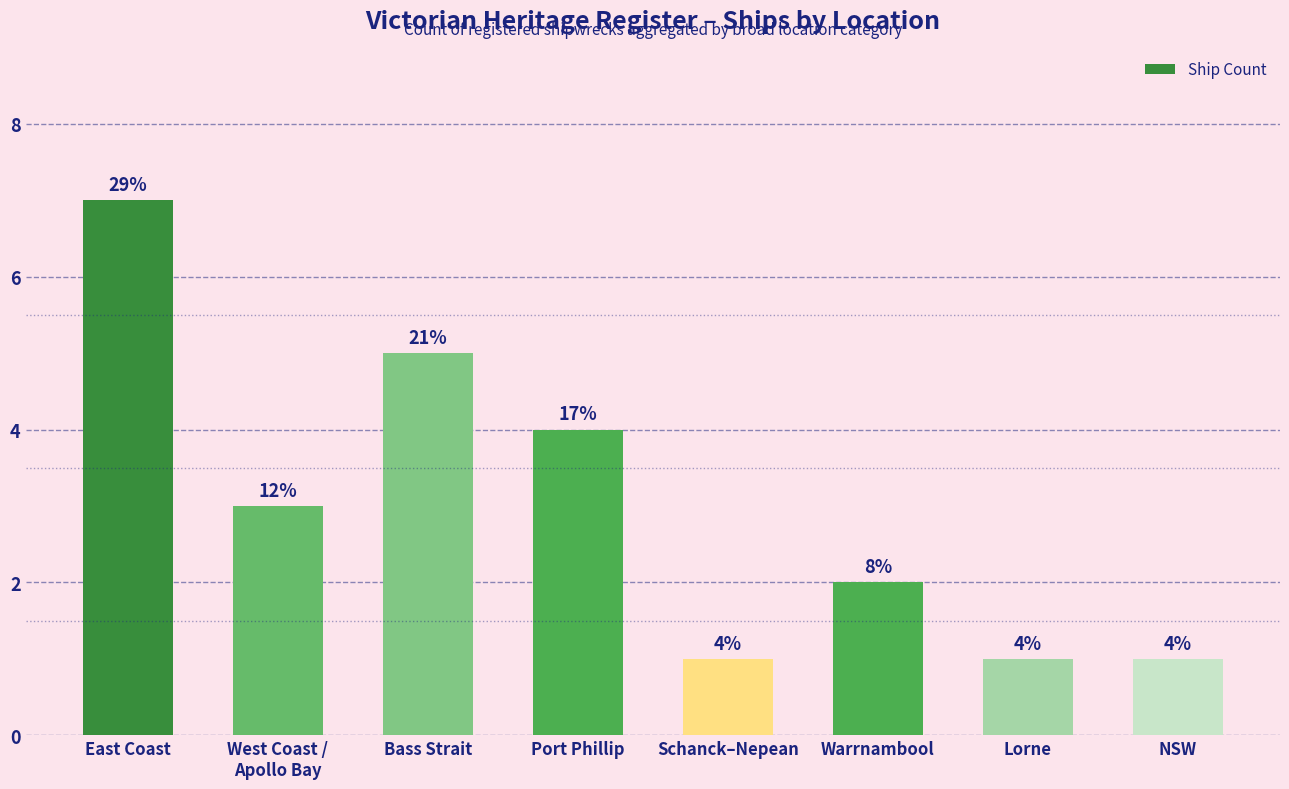

List the labels in order of value, smallest first.

Schanck–Nepean, Lorne, NSW, Warrnambool, West Coast /
Apollo Bay, Port Phillip, Bass Strait, East Coast